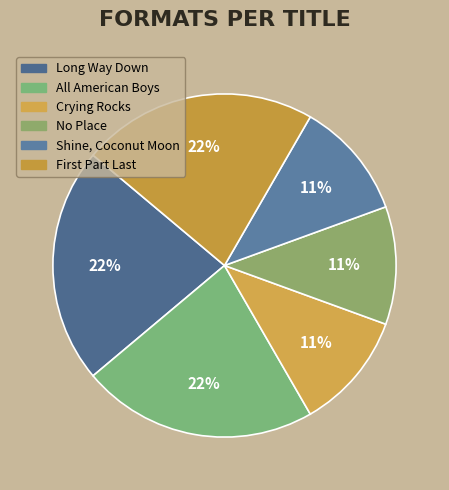

What is the largest slice in the pie chart?

Long Way Down